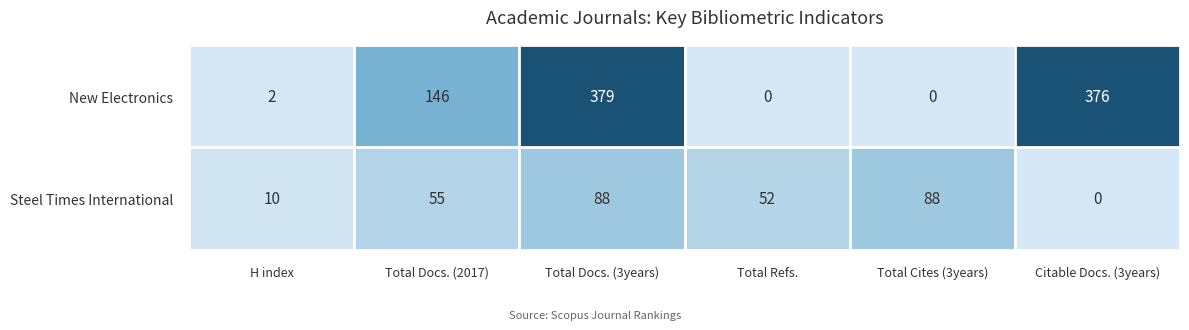

How many Steel Times International values are between 10 and 88?

5